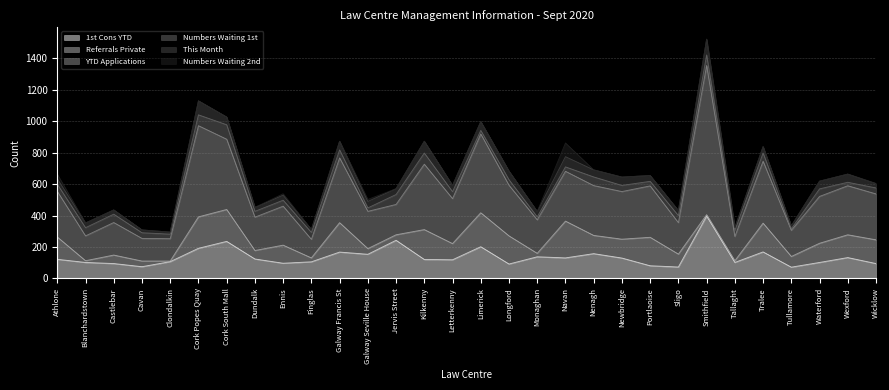

What is the value of the This Month point at the 14th from the left?

75